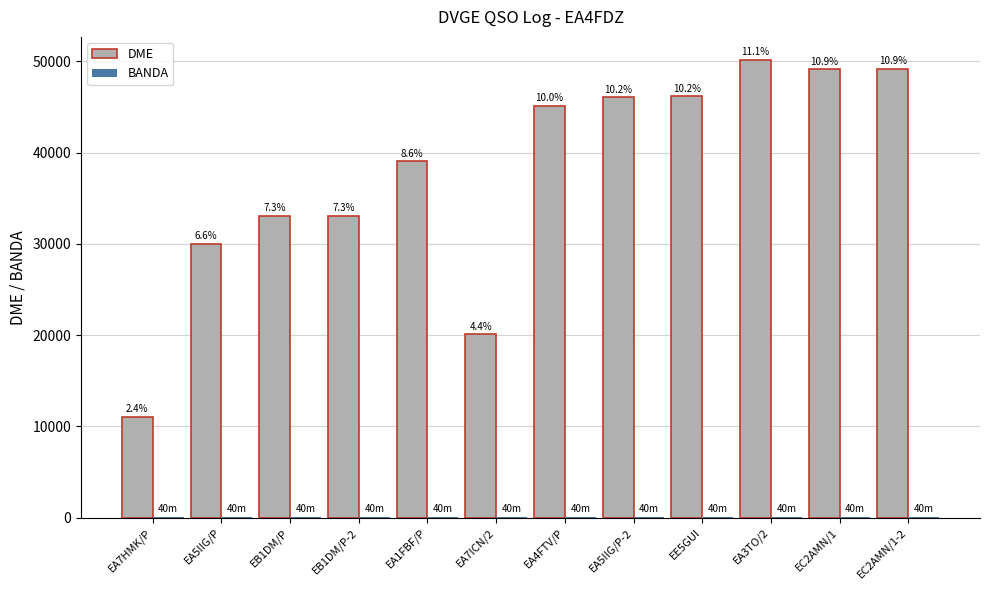

Reading left to right, extract all data points from this chart.

DME: 11023	30037	33066	33073	39060	20067	45168	46070	46190	50189	49146	49202
BANDA: 40	40	40	40	40	40	40	40	40	40	40	40